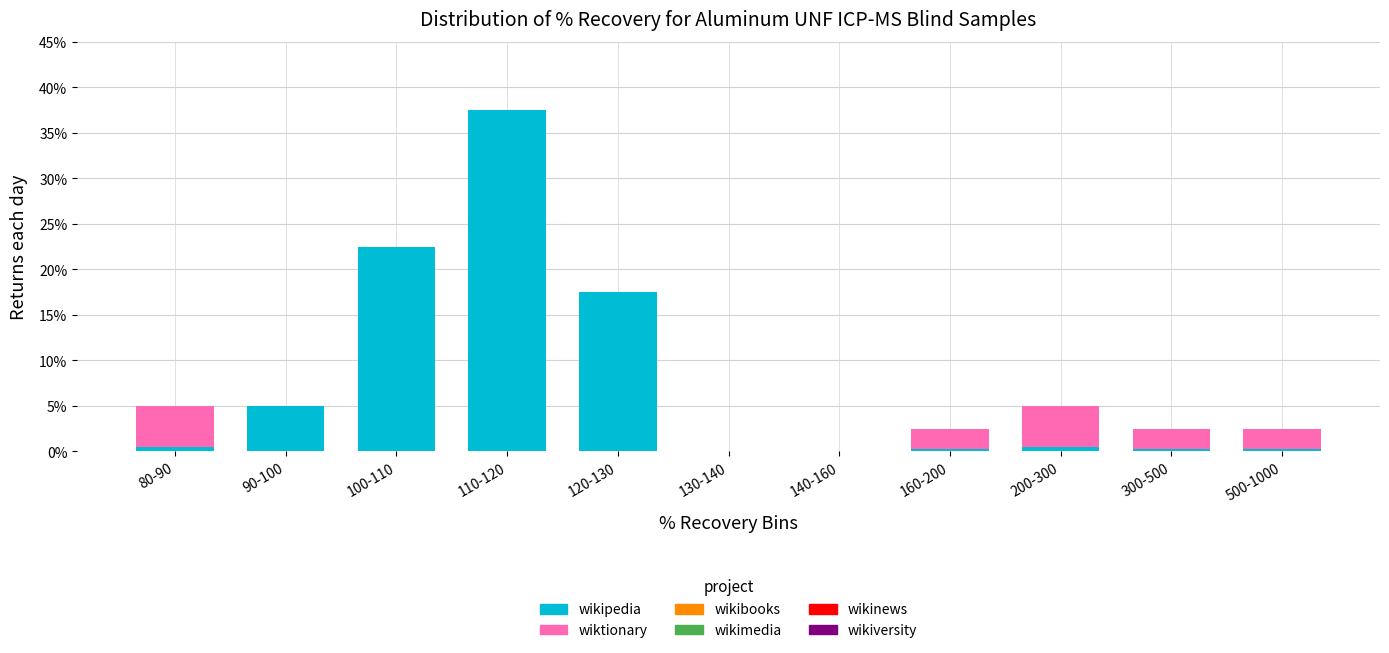

What is the highest value of the wikipedia series?

37.5